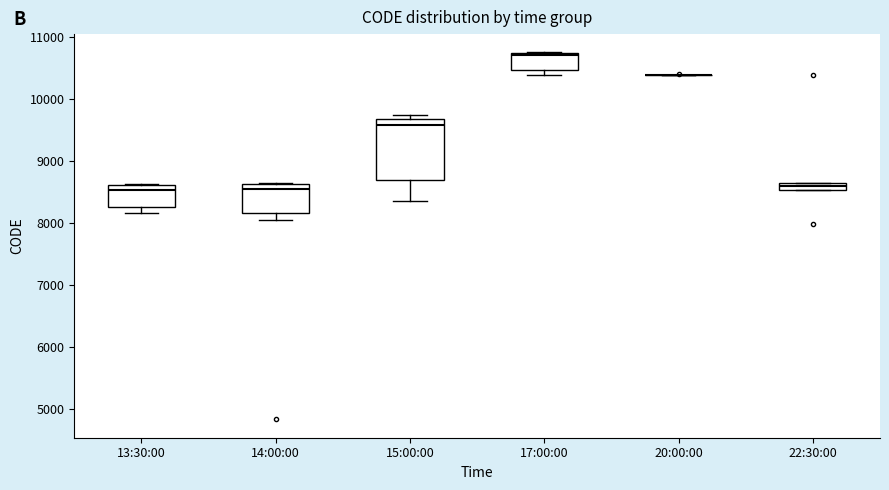

Where does the median line of the box for 17:00:00 sit on the y-axis? The values are not printed on the chart, so give them approximately, as read against the axis.

10700